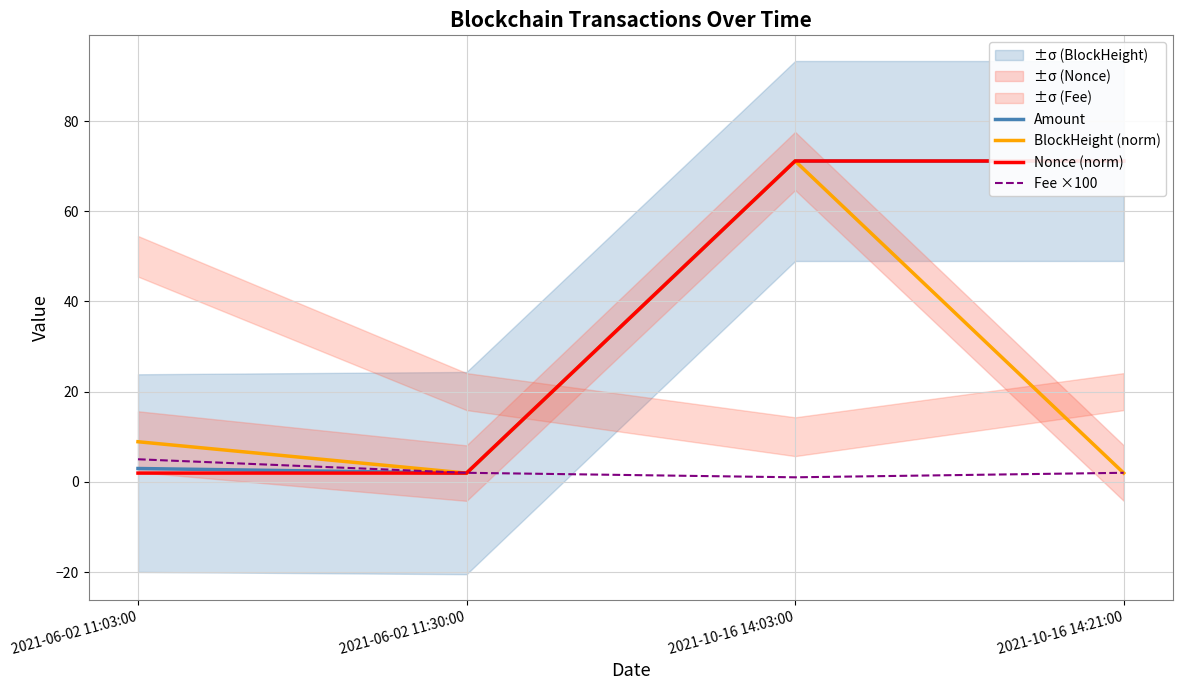

How many data points in Fee ×100 are above 2?

1